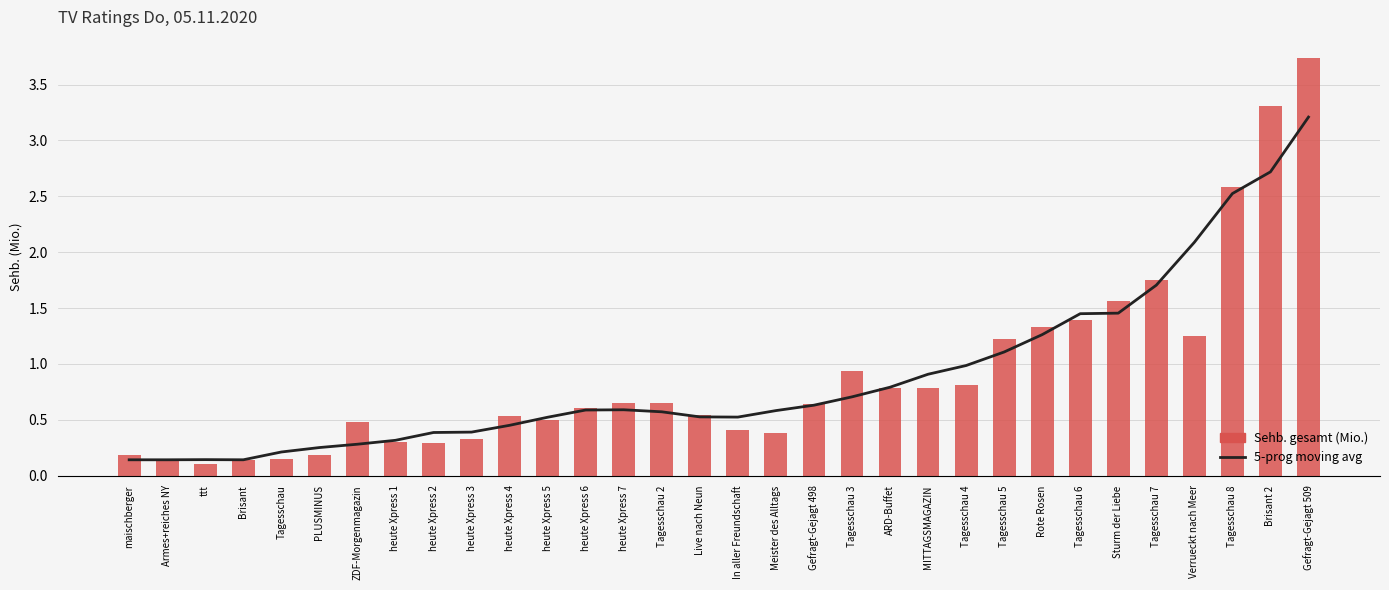

Reading right to left, extract all data points from this chart.

5-prog moving avg: 3.2	2.7	2.5	2.1	1.7	1.5	1.4	1.3	1.1	1.0	0.9	0.8	0.7	0.6	0.6	0.5	0.5	0.6	0.6	0.6	0.5	0.5	0.4	0.4	0.3	0.3	0.3	0.2	0.1	0.1	0.1	0.1
Sehb. gesamt (Mio.): 3.7	3.3	2.6	1.2	1.7	1.6	1.4	1.3	1.2	0.8	0.8	0.8	0.9	0.6	0.4	0.4	0.5	0.6	0.7	0.6	0.5	0.5	0.3	0.3	0.3	0.5	0.2	0.1	0.1	0.1	0.1	0.2